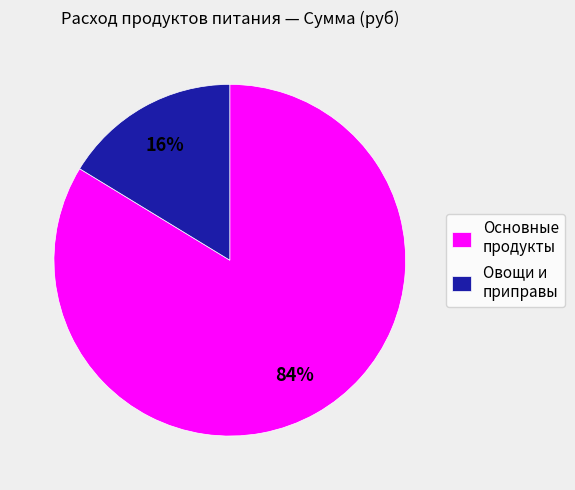

How many slices are in this pie chart?

2